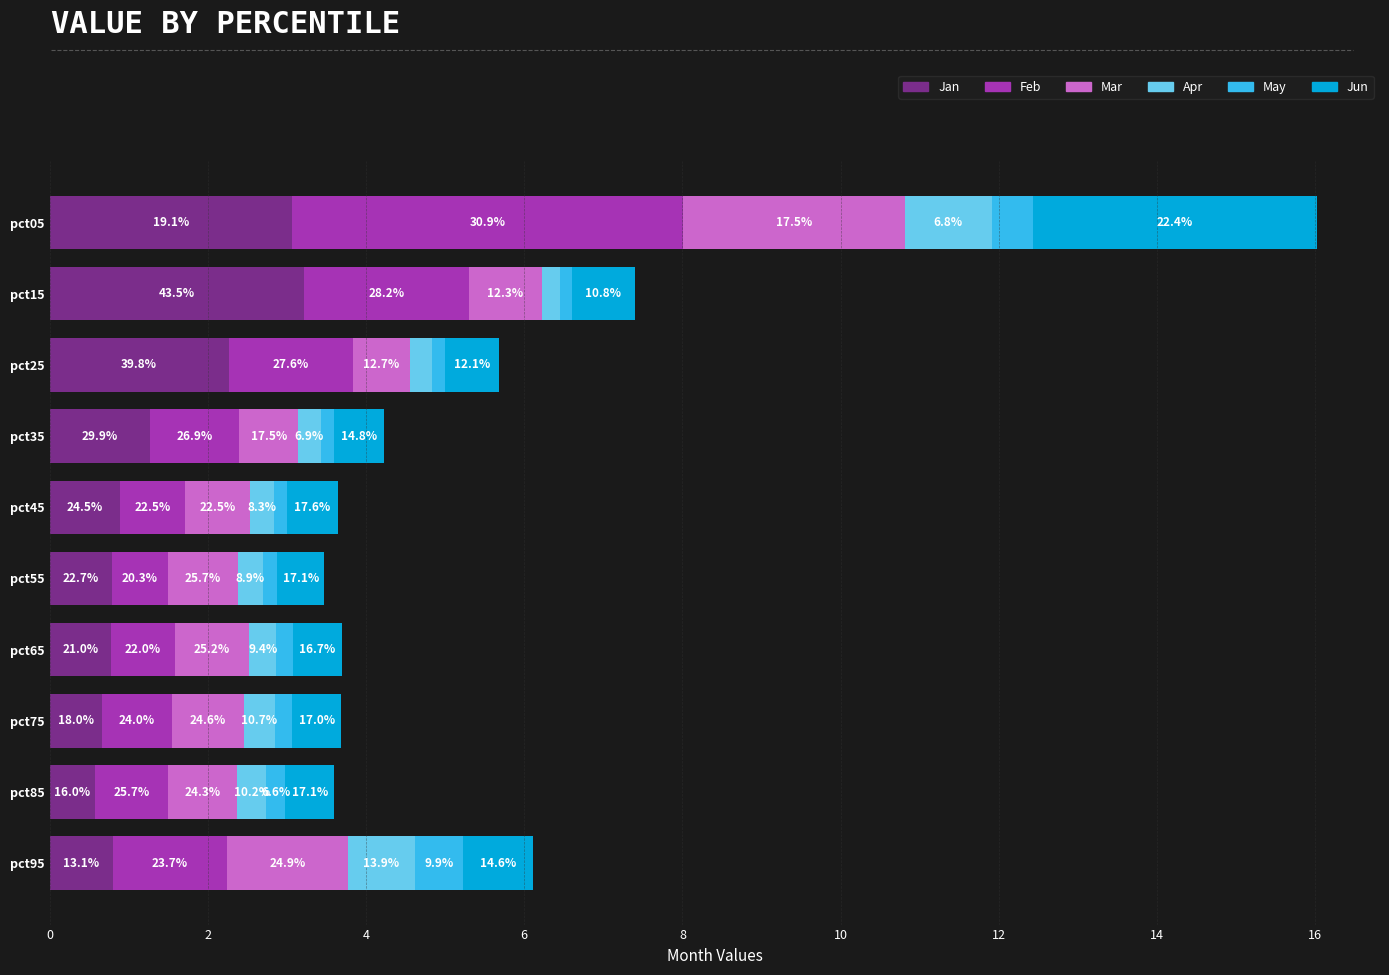

Reading left to right, what are all the values shown in this chart?

Jan: pct05=3.1	pct15=3.2	pct25=2.3	pct35=1.3	pct45=0.9	pct55=0.8	pct65=0.8	pct75=0.7	pct85=0.6	pct95=0.8
Feb: pct05=4.9	pct15=2.1	pct25=1.6	pct35=1.1	pct45=0.8	pct55=0.7	pct65=0.8	pct75=0.9	pct85=0.9	pct95=1.4
Mar: pct05=2.8	pct15=0.9	pct25=0.7	pct35=0.7	pct45=0.8	pct55=0.9	pct65=0.9	pct75=0.9	pct85=0.9	pct95=1.5
Apr: pct05=1.1	pct15=0.2	pct25=0.3	pct35=0.3	pct45=0.3	pct55=0.3	pct65=0.3	pct75=0.4	pct85=0.4	pct95=0.8
May: pct05=0.5	pct15=0.1	pct25=0.2	pct35=0.2	pct45=0.2	pct55=0.2	pct65=0.2	pct75=0.2	pct85=0.2	pct95=0.6
Jun: pct05=3.6	pct15=0.8	pct25=0.7	pct35=0.6	pct45=0.6	pct55=0.6	pct65=0.6	pct75=0.6	pct85=0.6	pct95=0.9